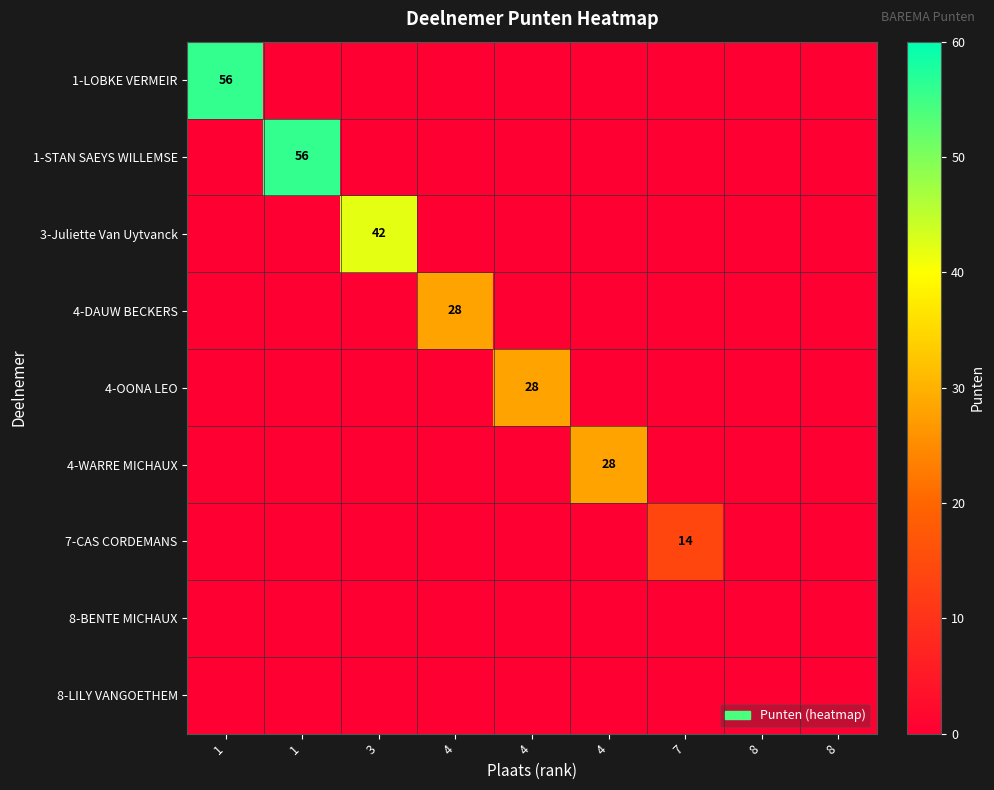

At how many categories does at least one series exceed 19?

6